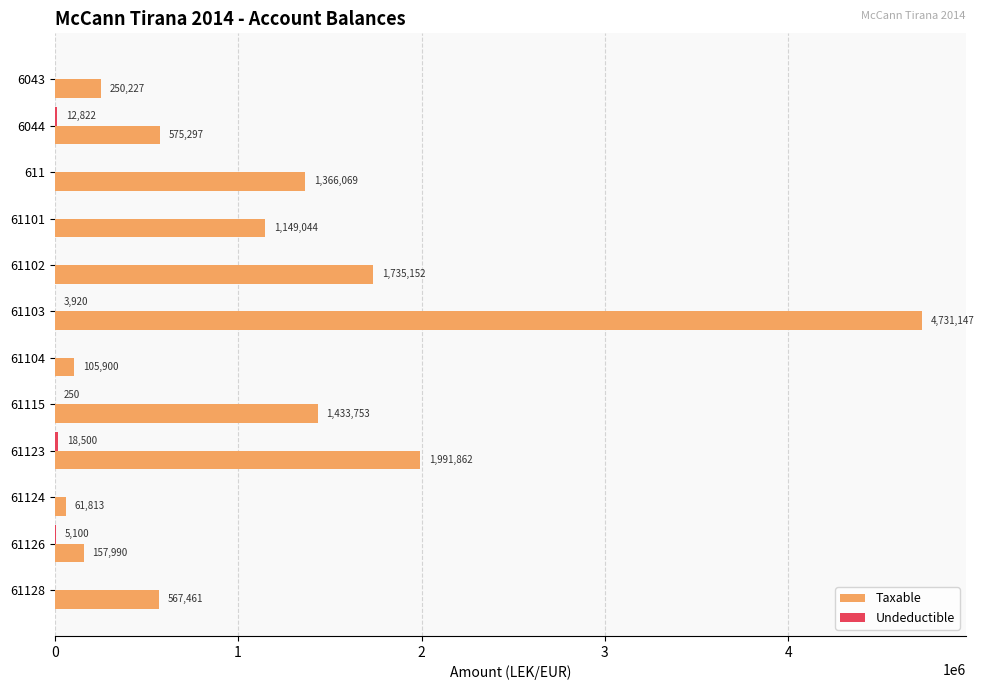

Which series has the widest spread of values?

Taxable